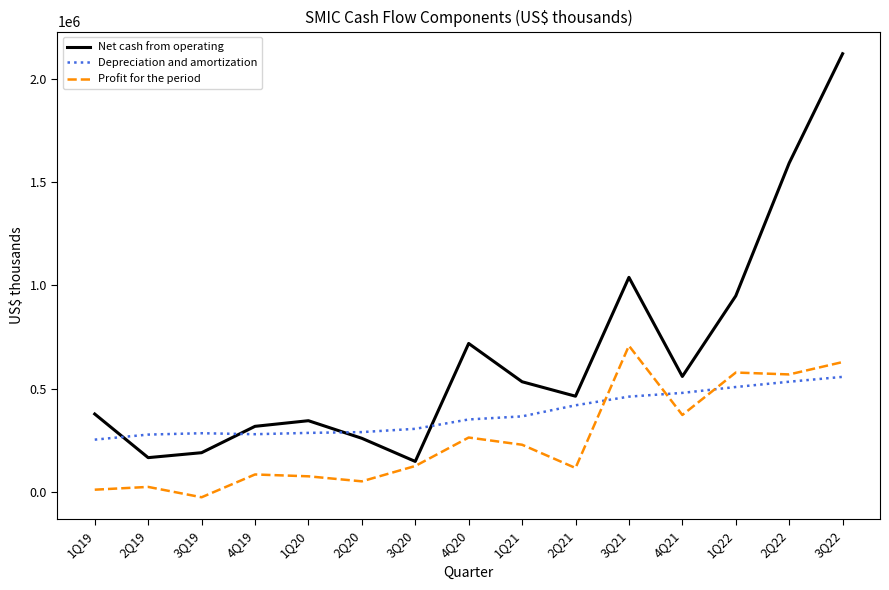

At which label is Net cash from operating closest to 1135104?

3Q21